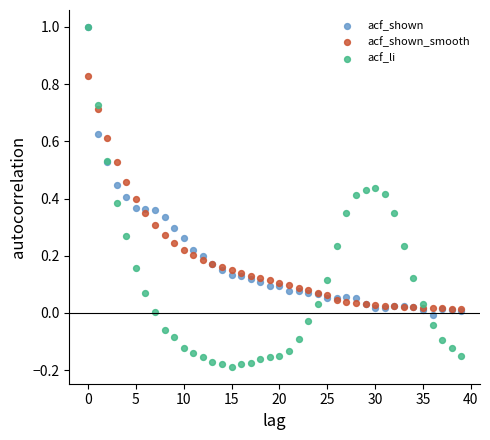

Which series reaches the minimum Y coordinate?

acf_li